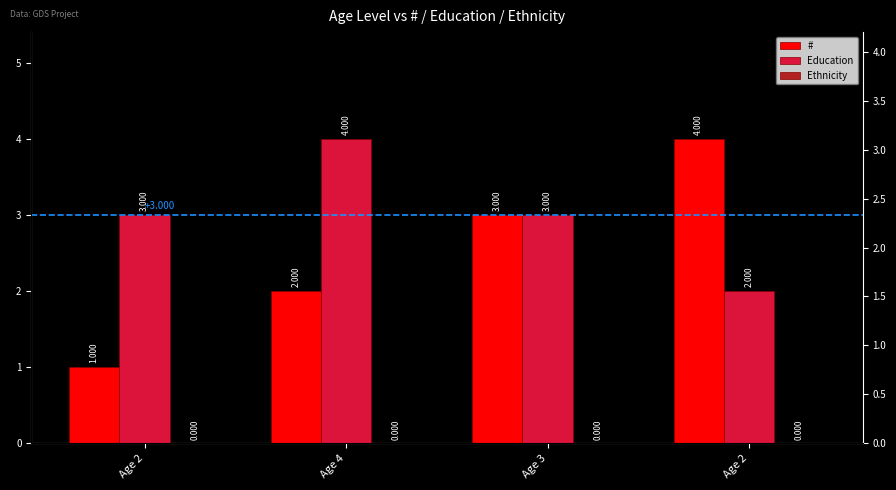

Is it true that Education equals 1 at Age 3?

False